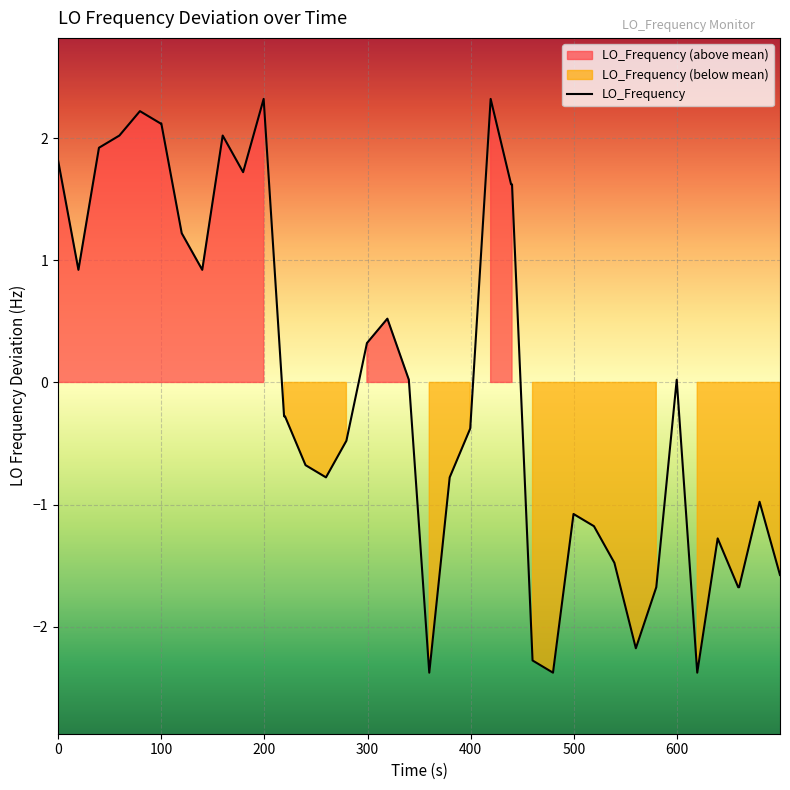

What is the lowest value of the LO_Frequency series?

-2.4